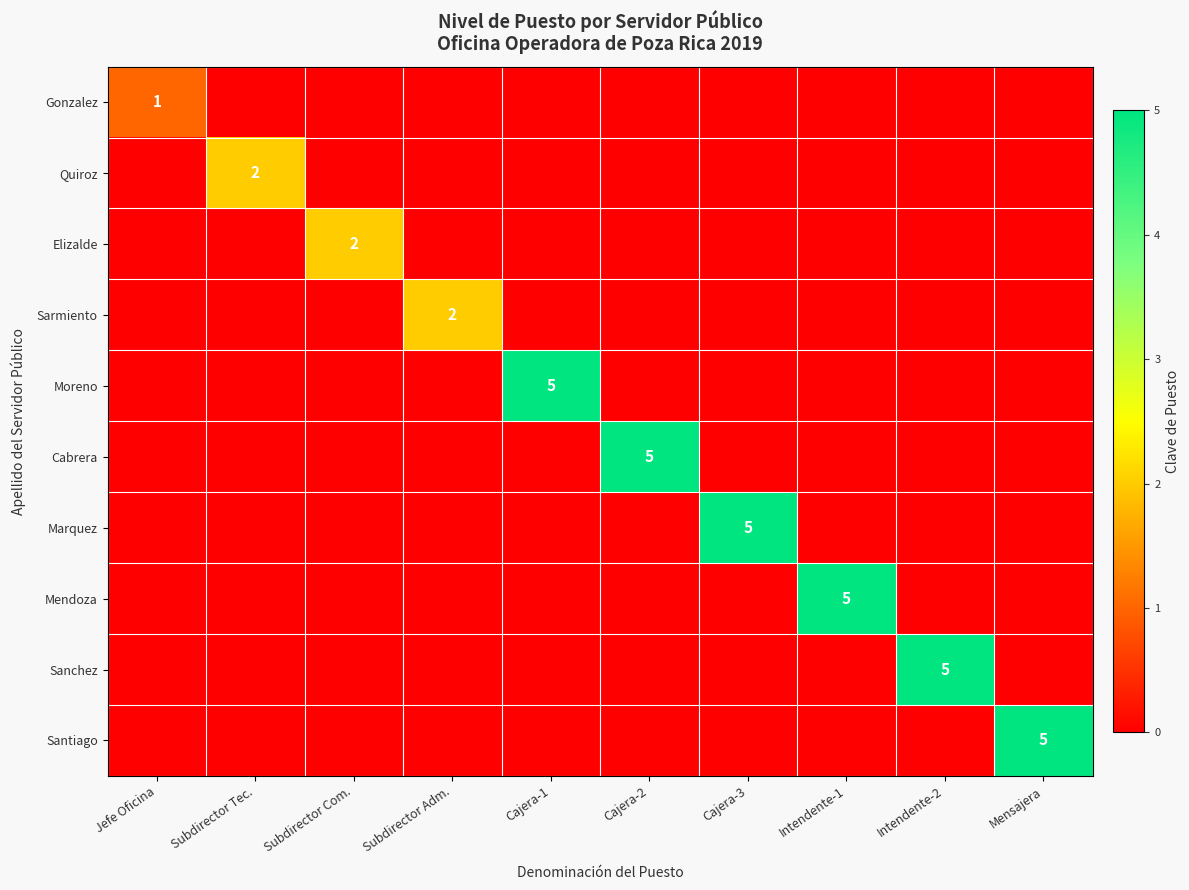

Is it true that Elizalde equals 0 at Cajera-2?

True